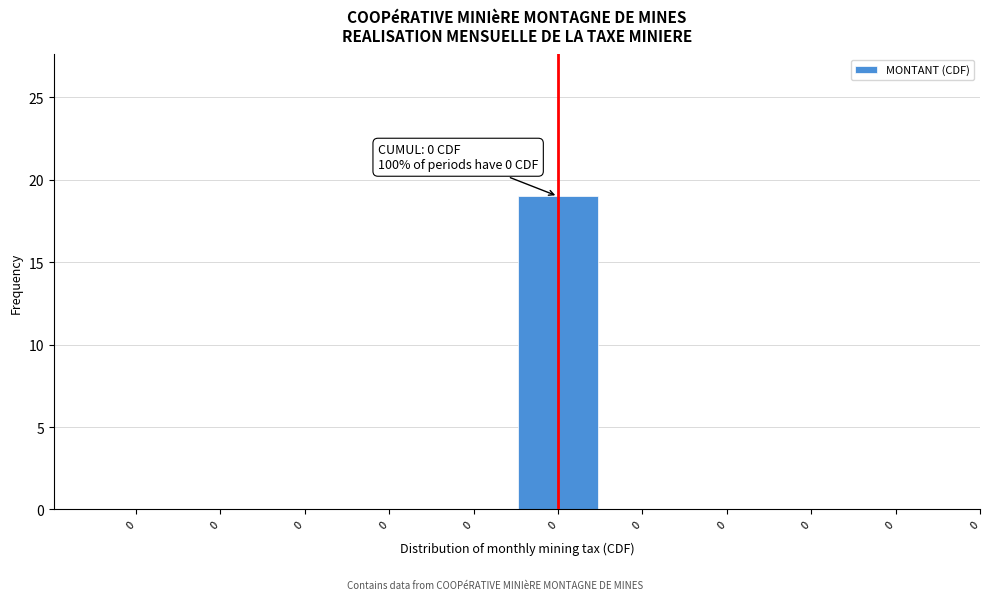

Are the bars horizontal?

No